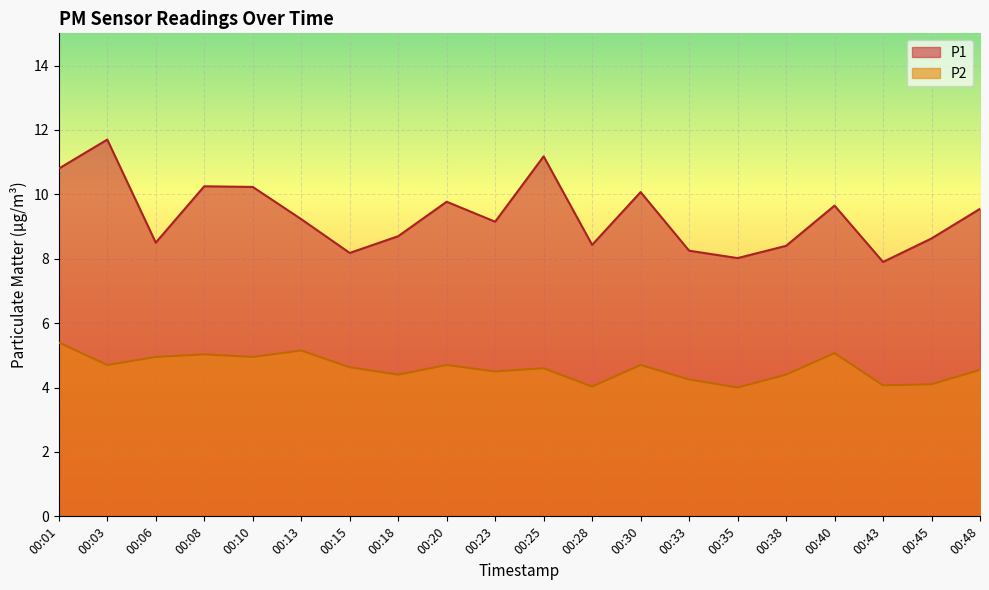

The P2 series shows 2.3 at 00:25. True or false?

False